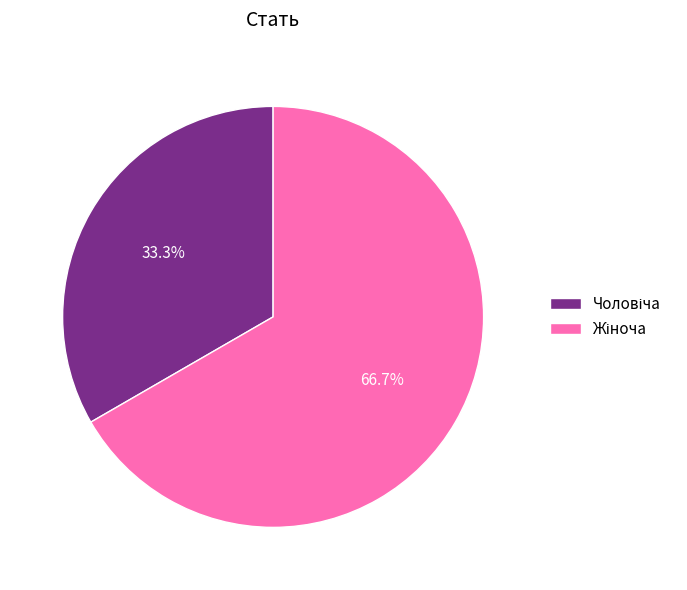

Is there any slice that represents more than half of the pie?

Yes